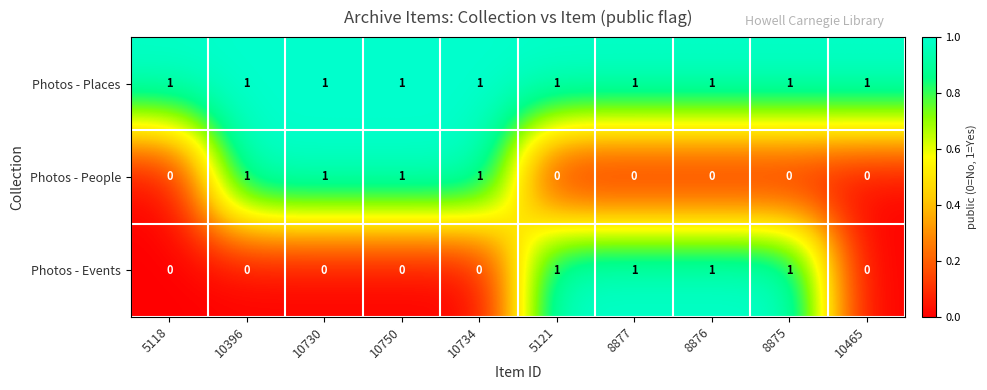

Between 5118 and 8877, which series saw the biggest shift?

Photos - Events